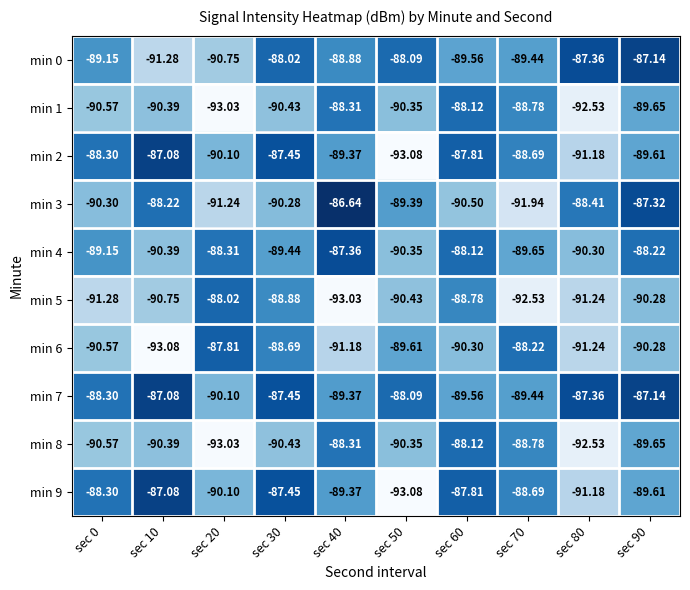

Is the value of min 2 at sec 20 greater than the value of min 9 at sec 0?

No